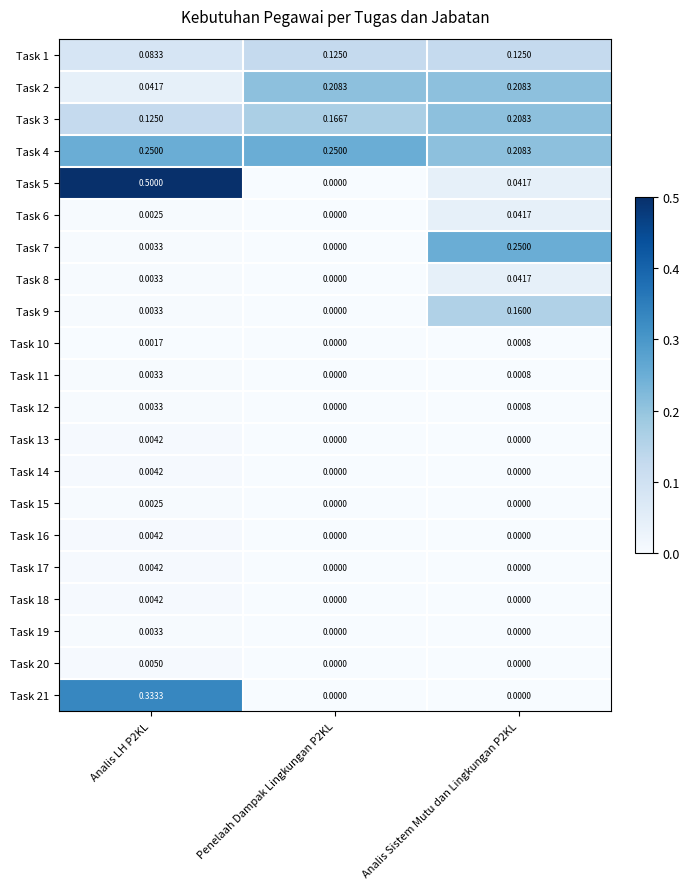

At which category is the sum across all series the highest?

Analis LH P2KL